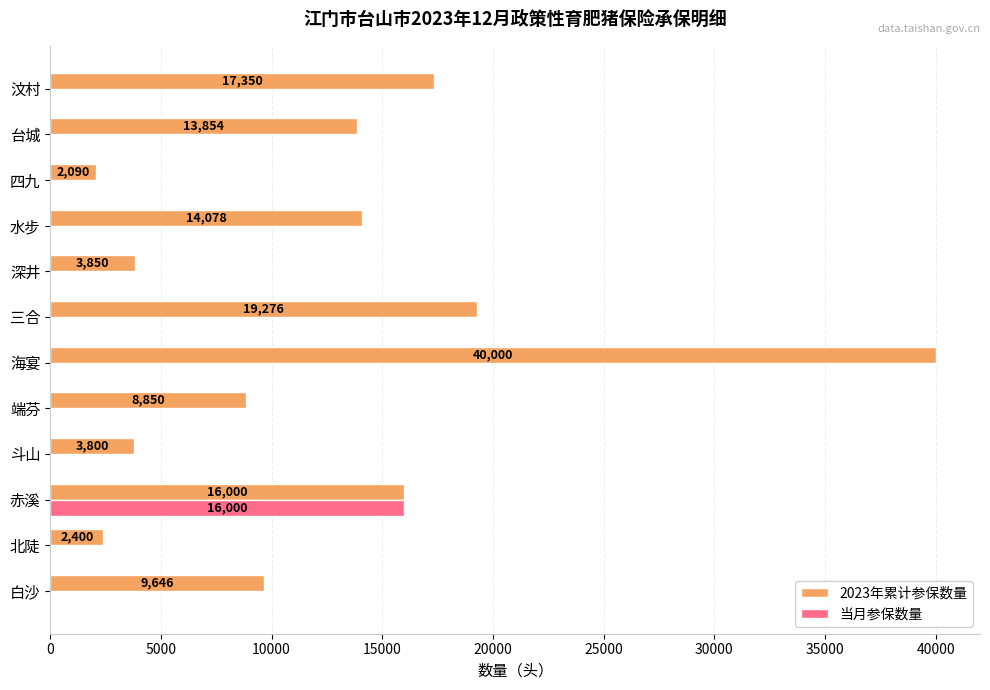

At which label is 2023年累计参保数量 closest to 21045?

三合